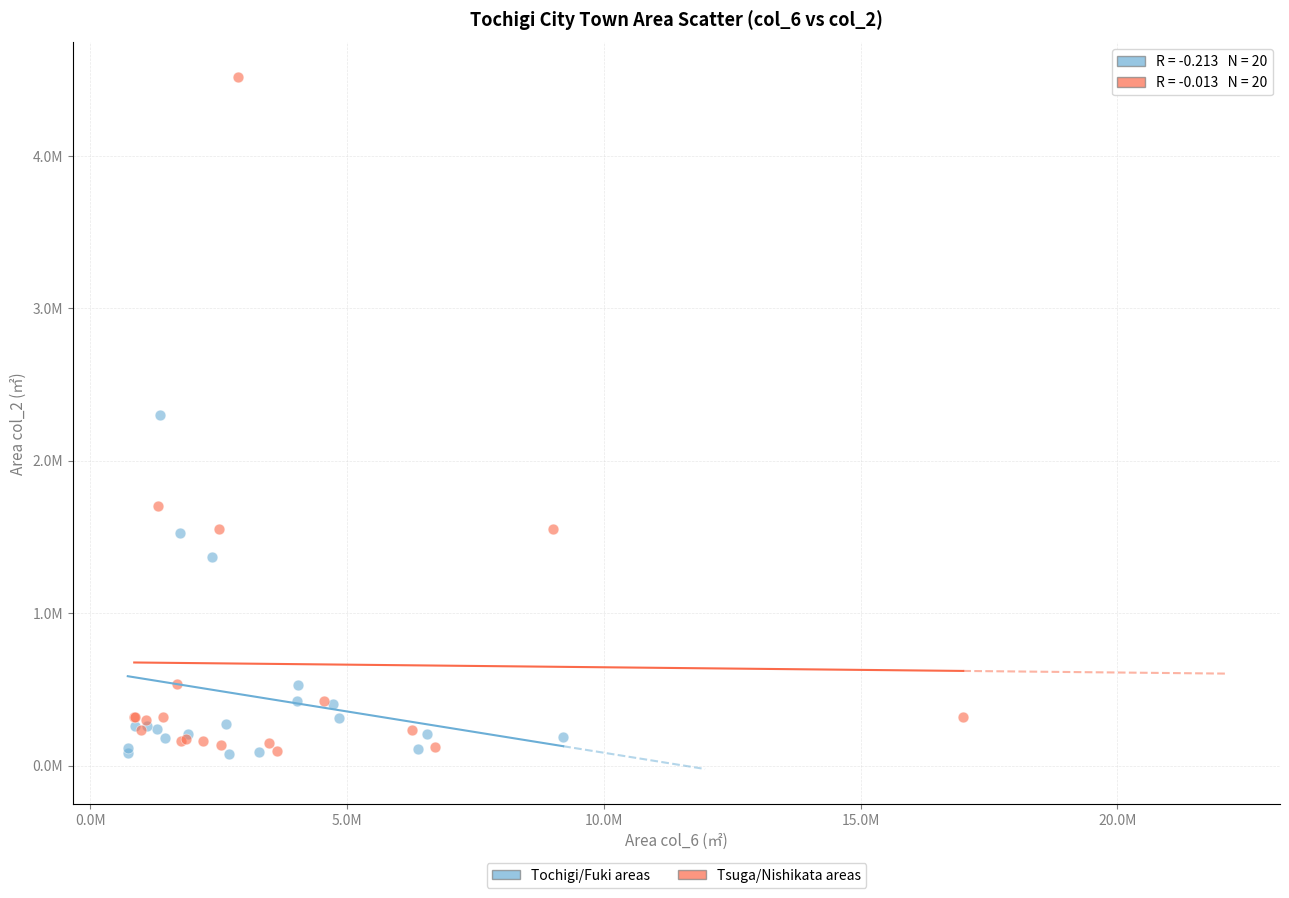

What are all the series names shown in the legend?

Tochigi/Fuki areas, Tsuga/Nishikata areas